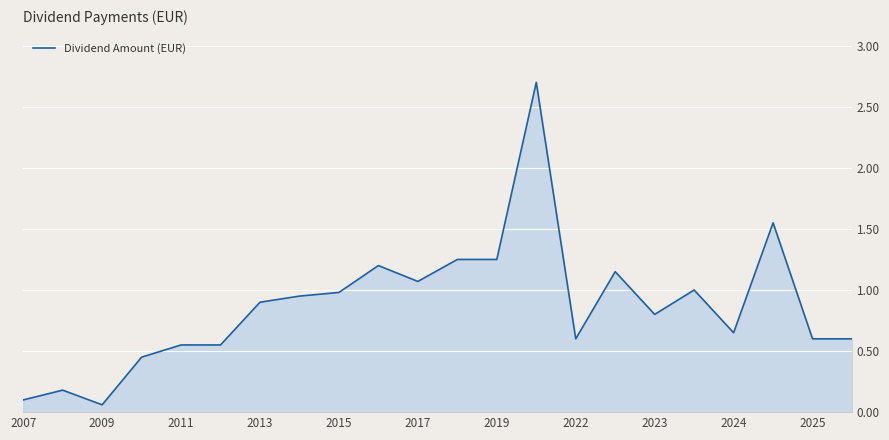

What is the maximum value shown in the chart?

2.7